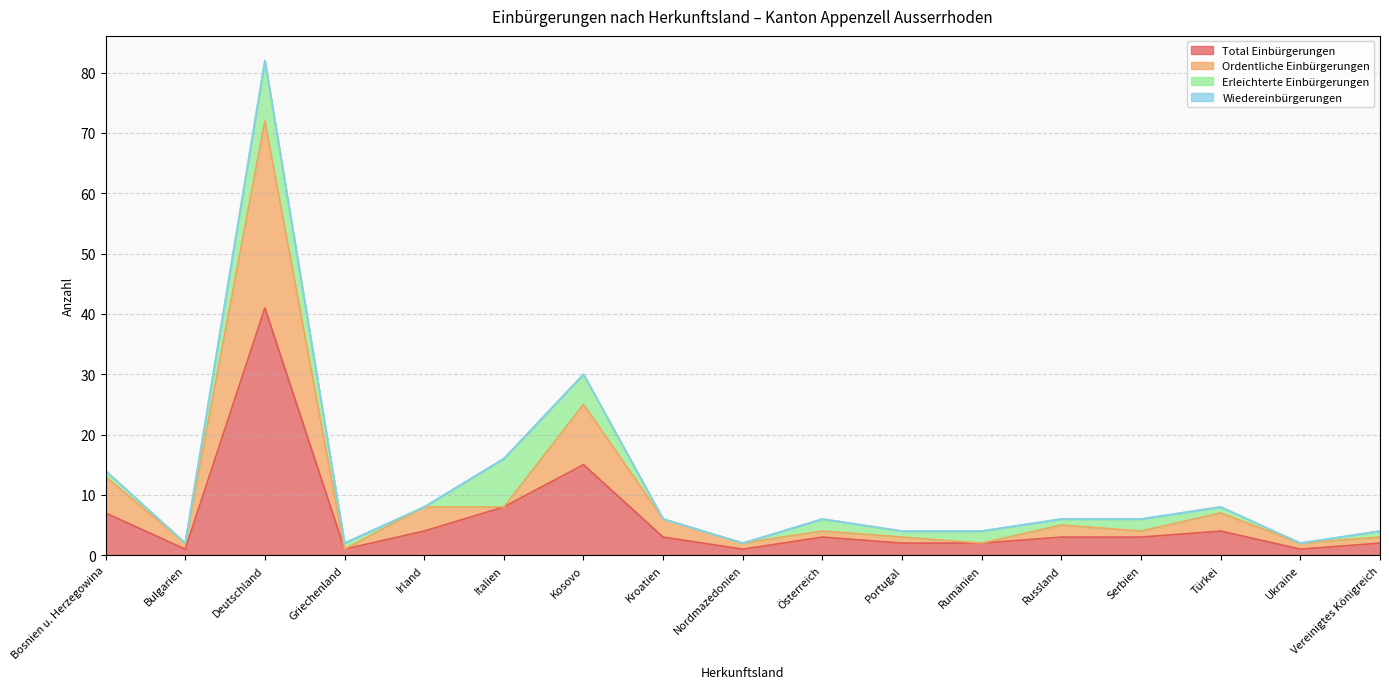

True or false: Total Einbürgerungen and Ordentliche Einbürgerungen intersect in this chart.

False